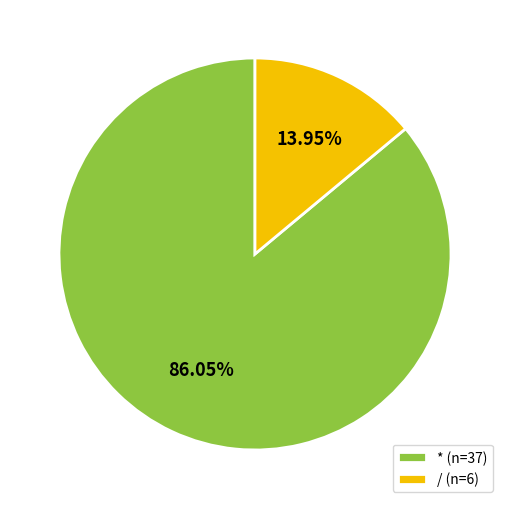

How many segments does this pie chart have?

2